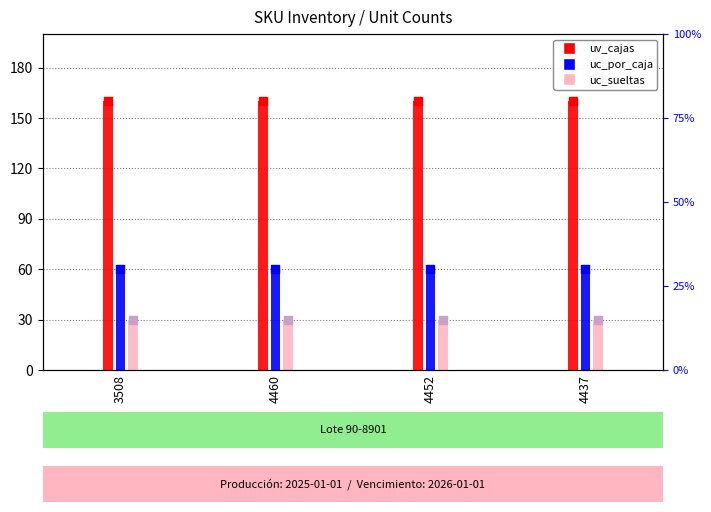

Is the value of uc_sueltas at 3508 greater than the value of uv_cajas at 4452?

No